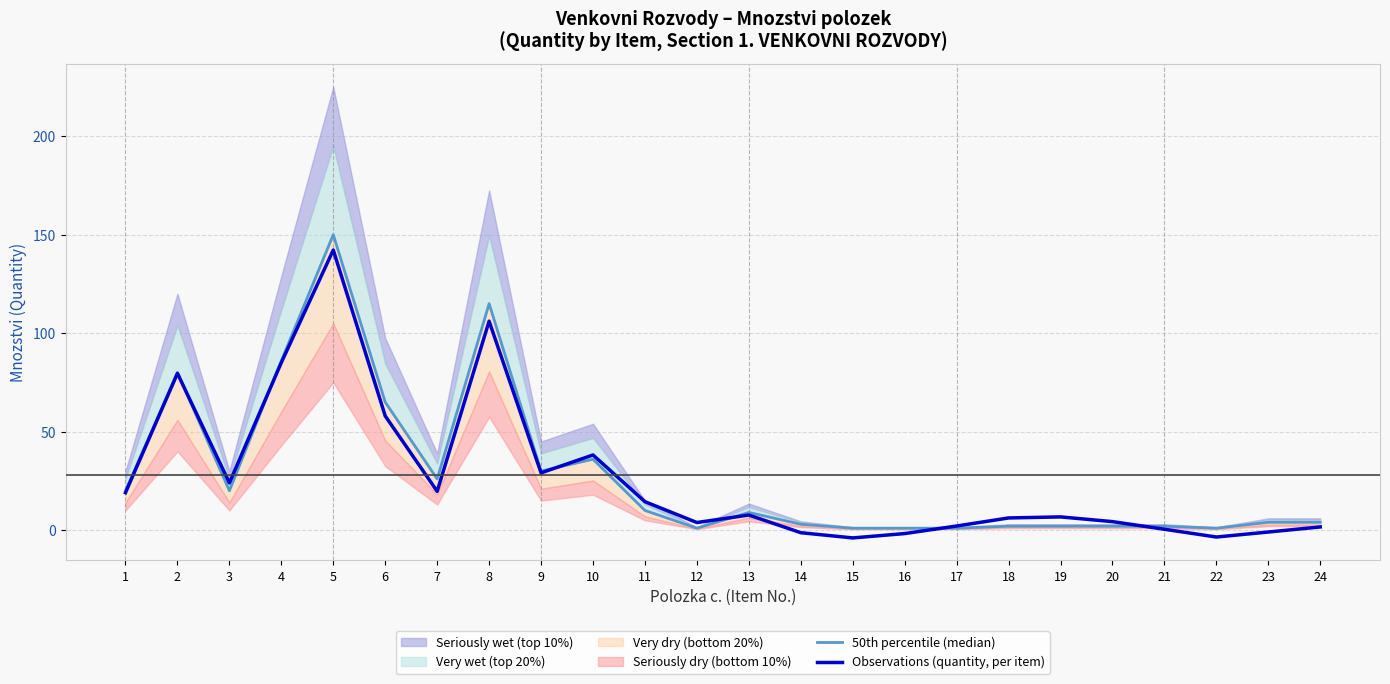

What is the highest value of the Observations (quantity, per item) series?

142.2